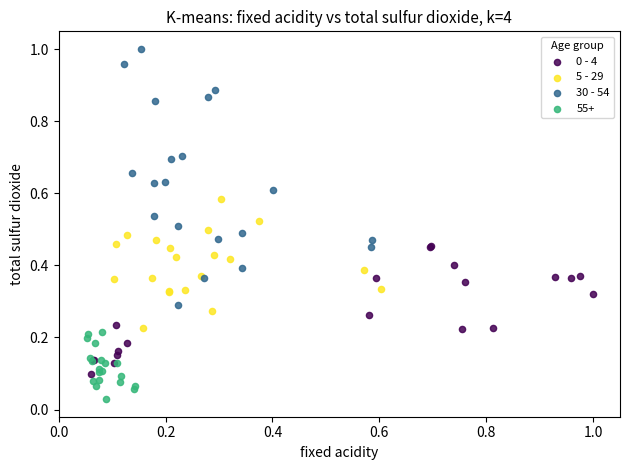

Which series has the largest Y range (max minus min)?

30 - 54